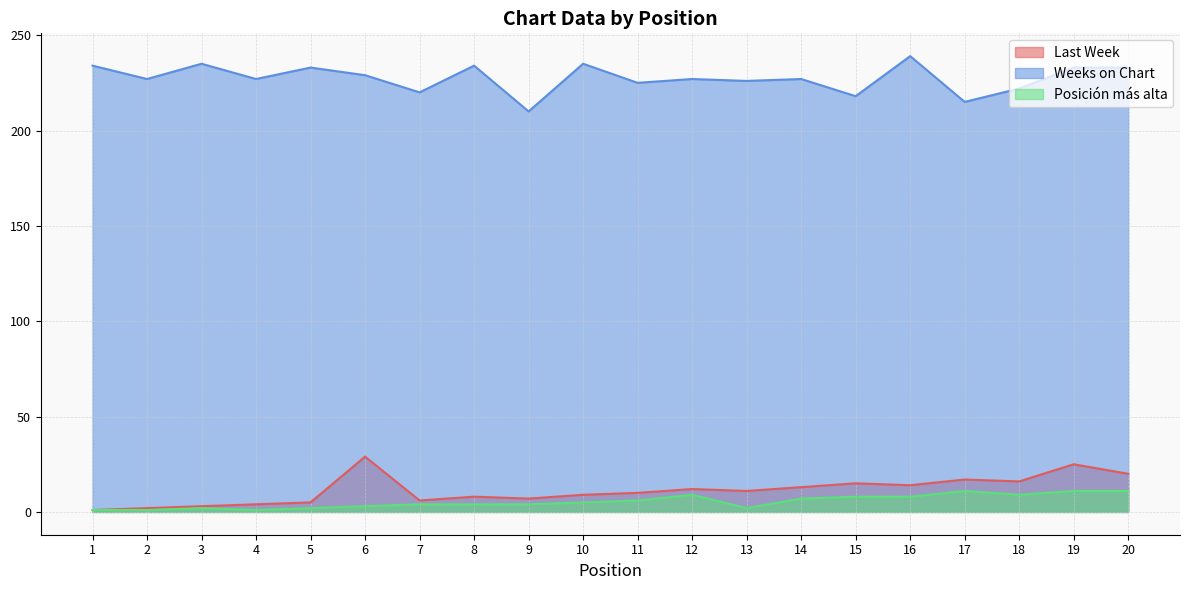

What is the sum of the Last Week values at 9 and 16?

21